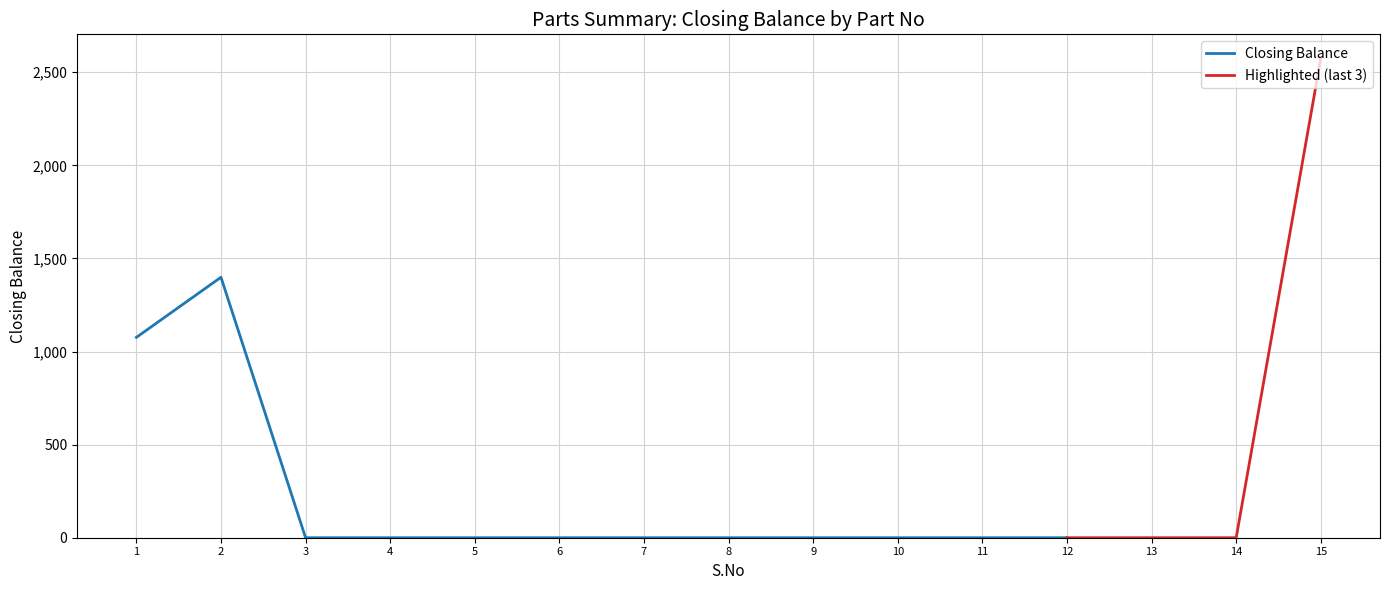

True or false: there are more than 0 points higher than both neighbors.

True